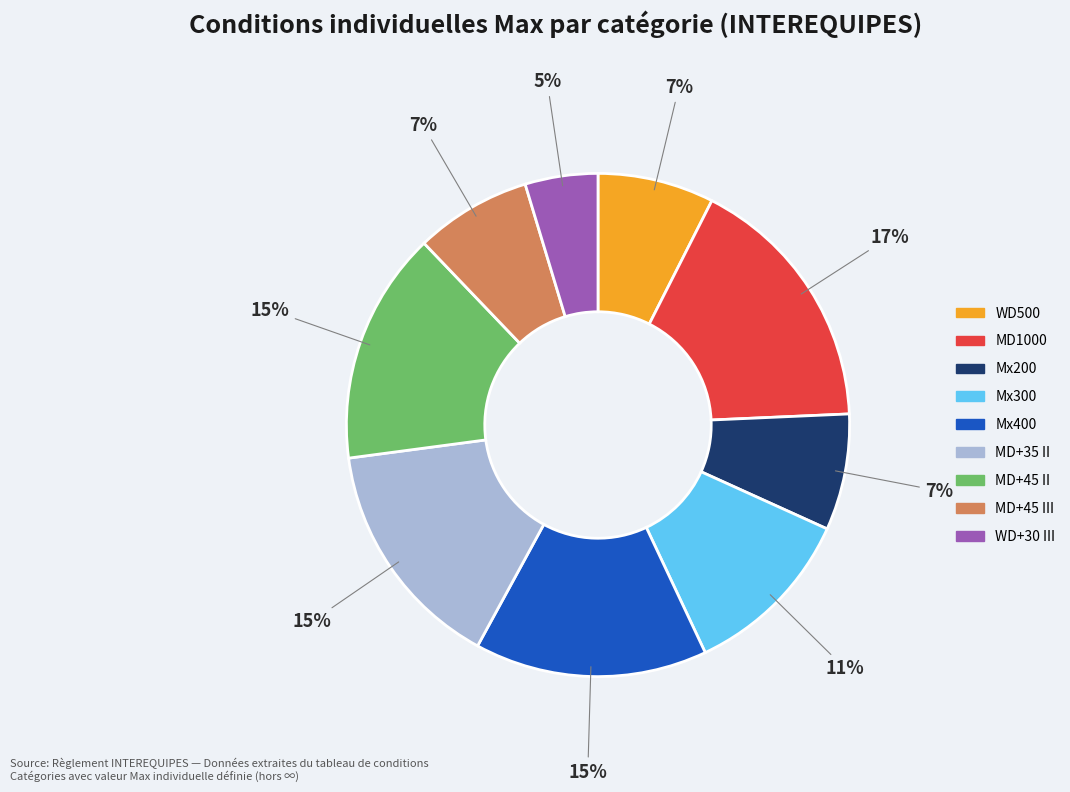

How many slices are in this pie chart?

9